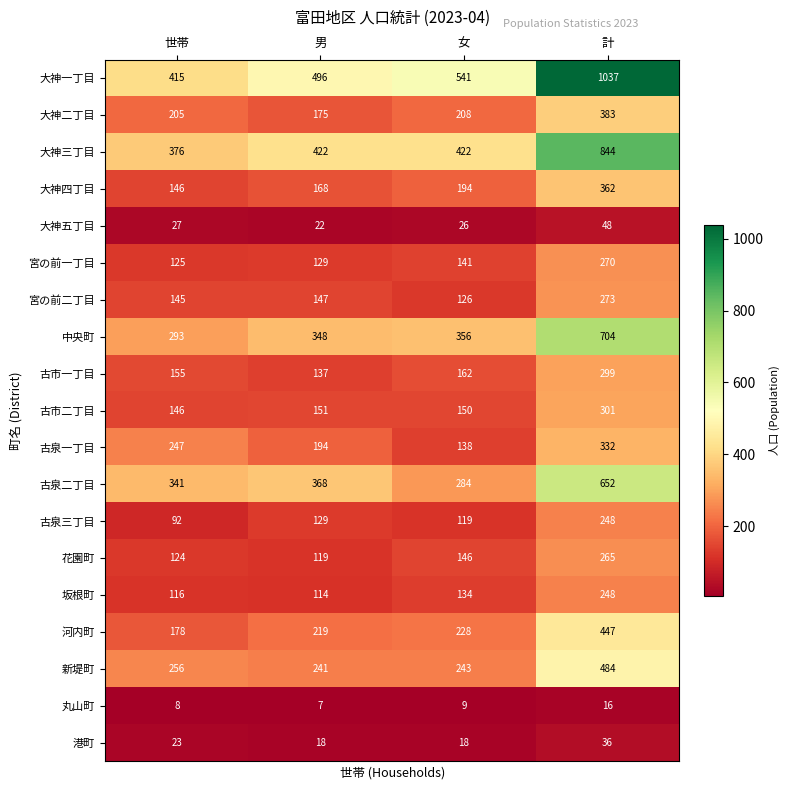

At how many categories does at least one series exceed 259?

4